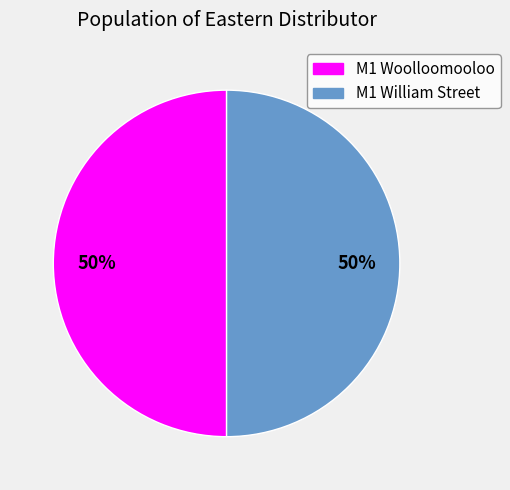

How many segments does this pie chart have?

2